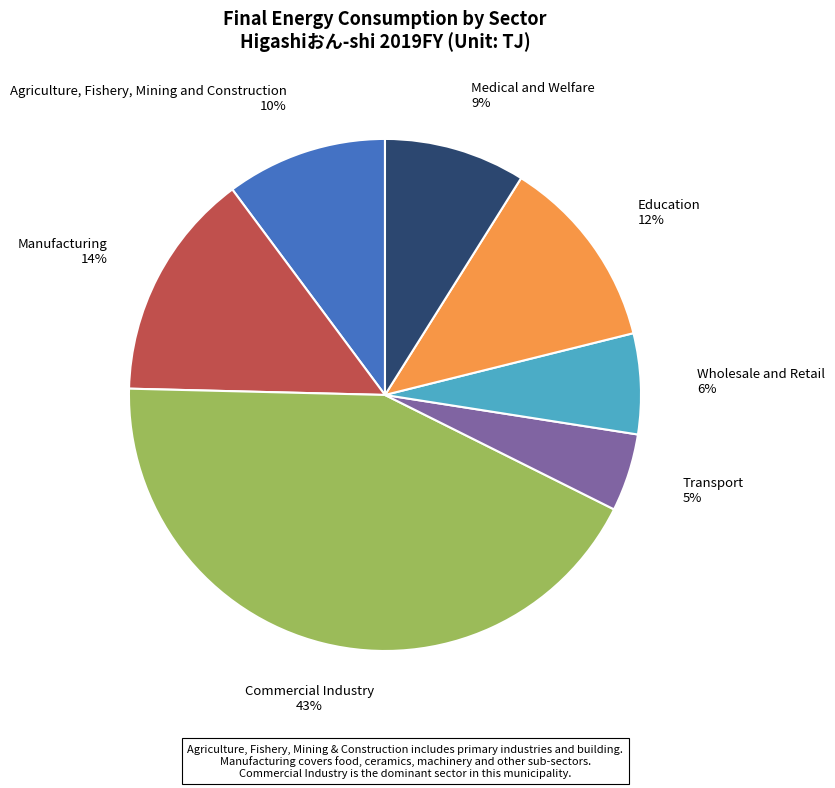

The Medical and Welfare slice represents 16% of the pie. True or false?

False